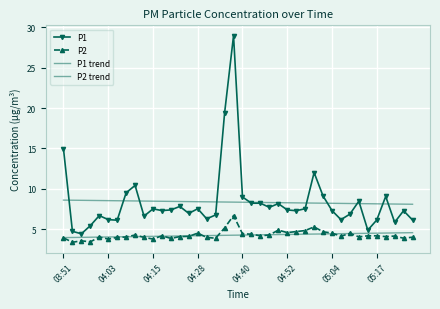

List the series in order of their peak value, highest first.

P1, P1 trend, P2, P2 trend